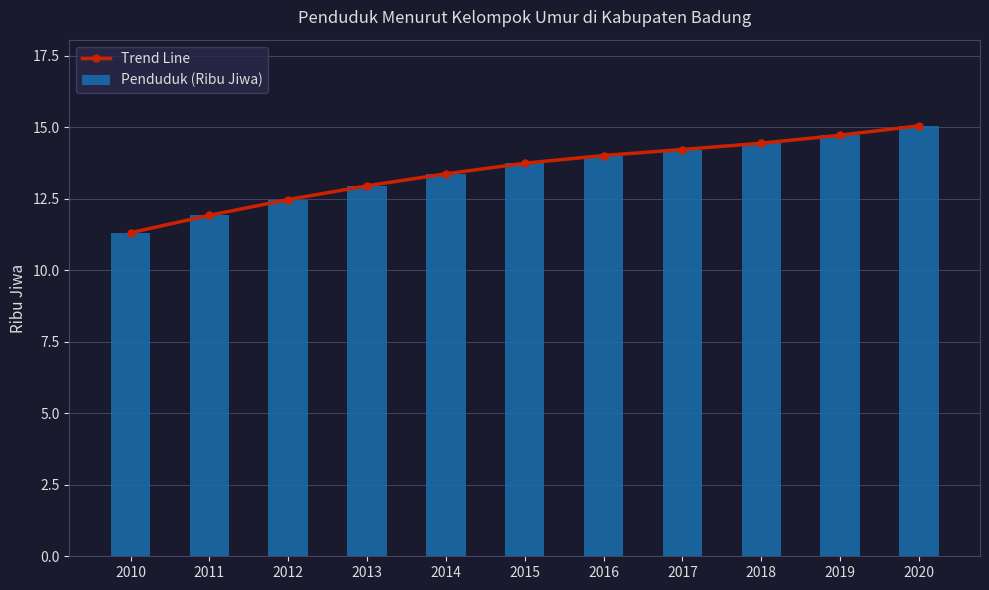

How many values in the Trend Line series exceed 13?

7